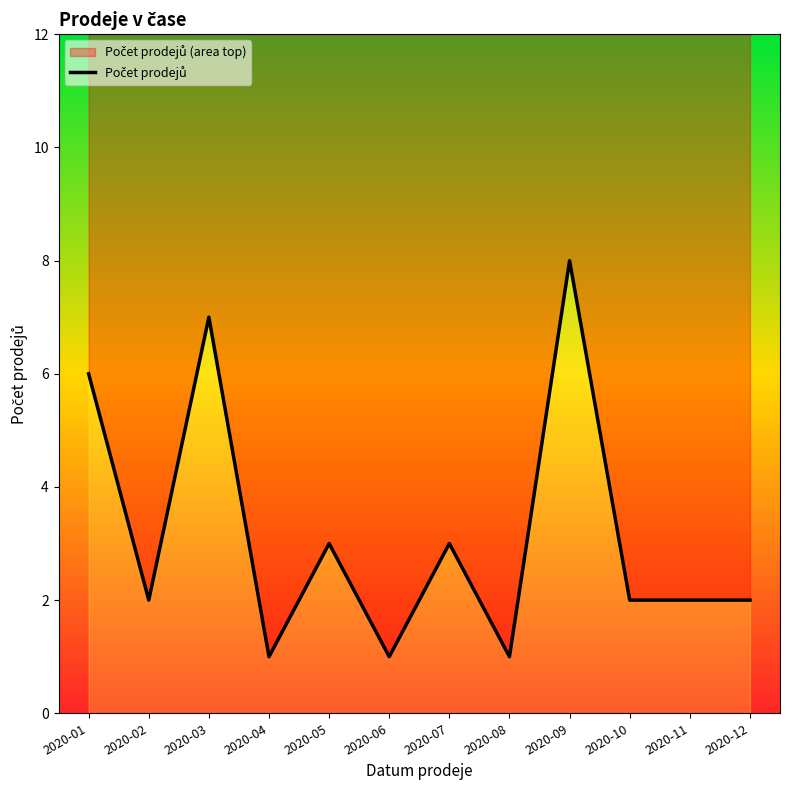

How many lines are shown in the chart?

1